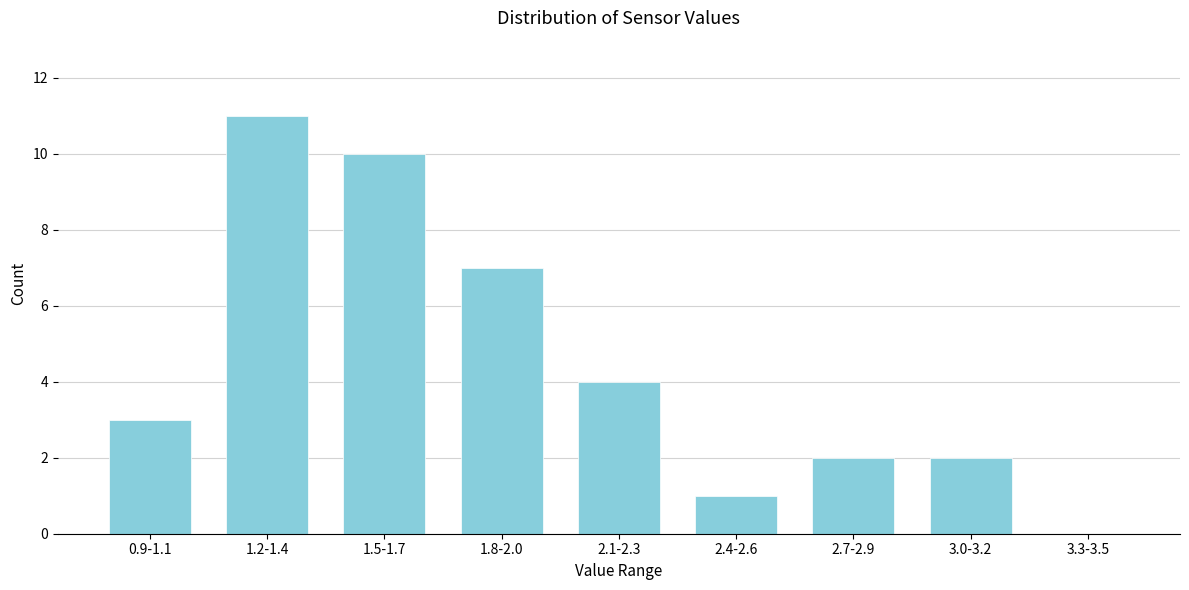

Reading left to right, transcribe all the data shown in this chart.

0.9-1.1=3	1.2-1.4=11	1.5-1.7=10	1.8-2.0=7	2.1-2.3=4	2.4-2.6=1	2.7-2.9=2	3.0-3.2=2	3.3-3.5=0